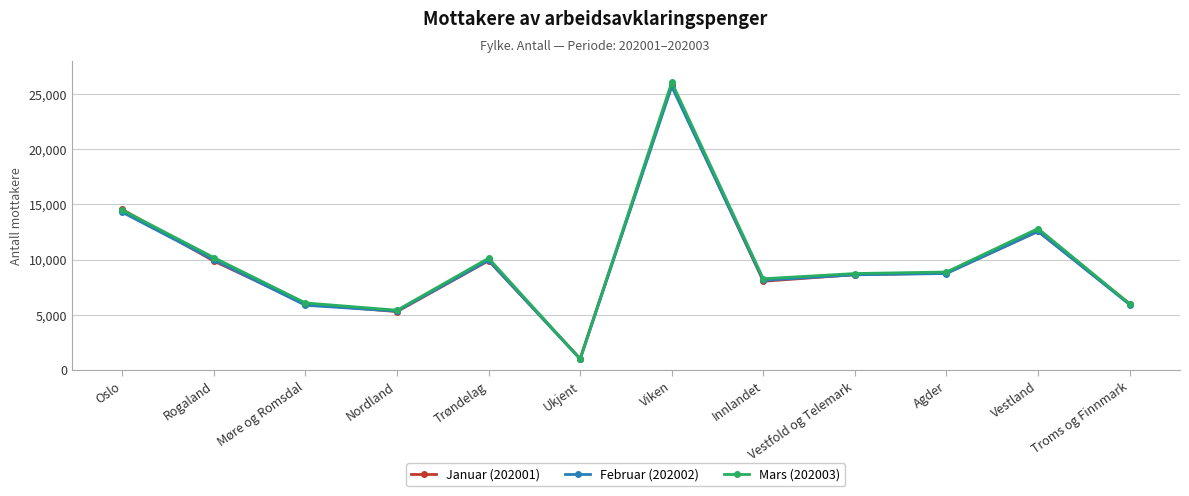

What is the label of the 7th point from the right?

Ukjent